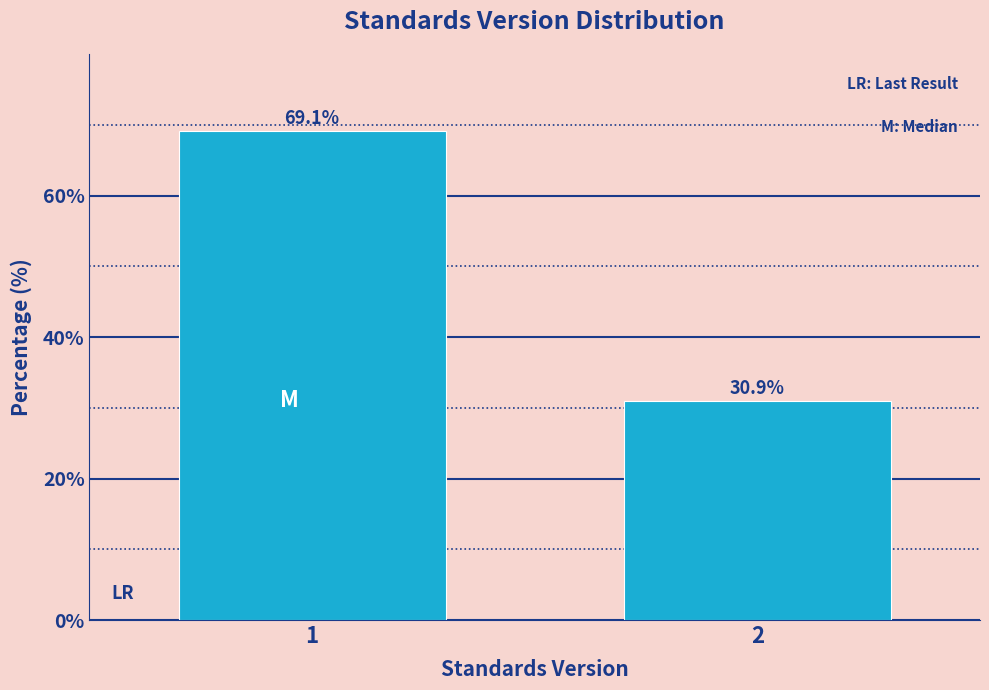

Reading left to right, transcribe all the data shown in this chart.

69.1	30.9